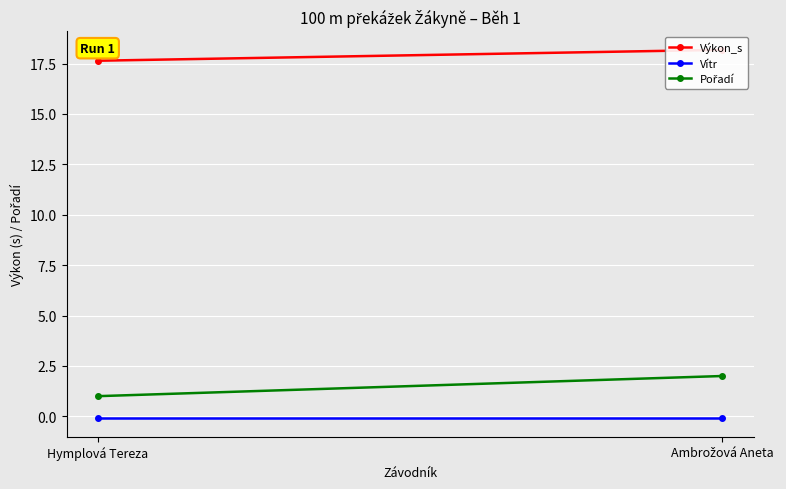

The Pořadí series shows 0.3 at Hymplová Tereza. True or false?

False